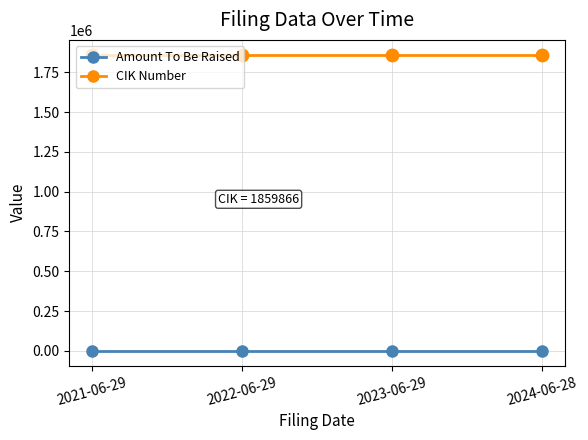

True or false: CIK Number has more than 2 interior local peaks.

False